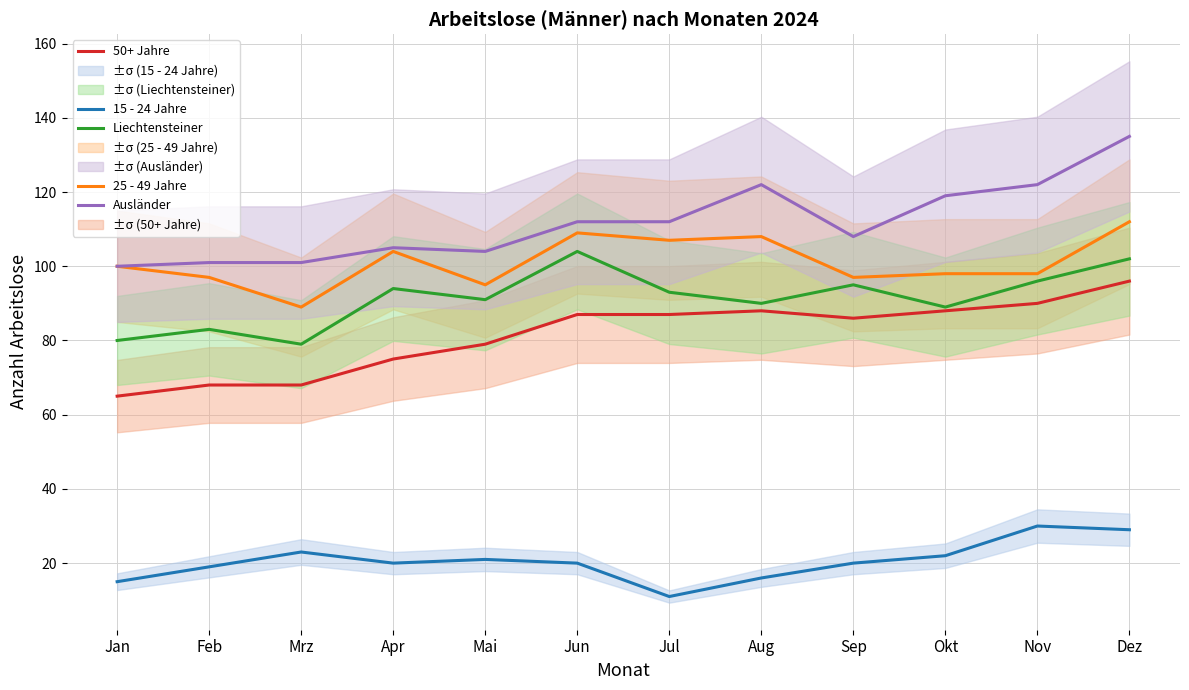

Reading left to right, transcribe all the data shown in this chart.

15 - 24 Jahre: 15	19	23	20	21	20	11	16	20	22	30	29
25 - 49 Jahre: 100	97	89	104	95	109	107	108	97	98	98	112
50+ Jahre: 65	68	68	75	79	87	87	88	86	88	90	96
Liechtensteiner: 80	83	79	94	91	104	93	90	95	89	96	102
Ausländer: 100	101	101	105	104	112	112	122	108	119	122	135